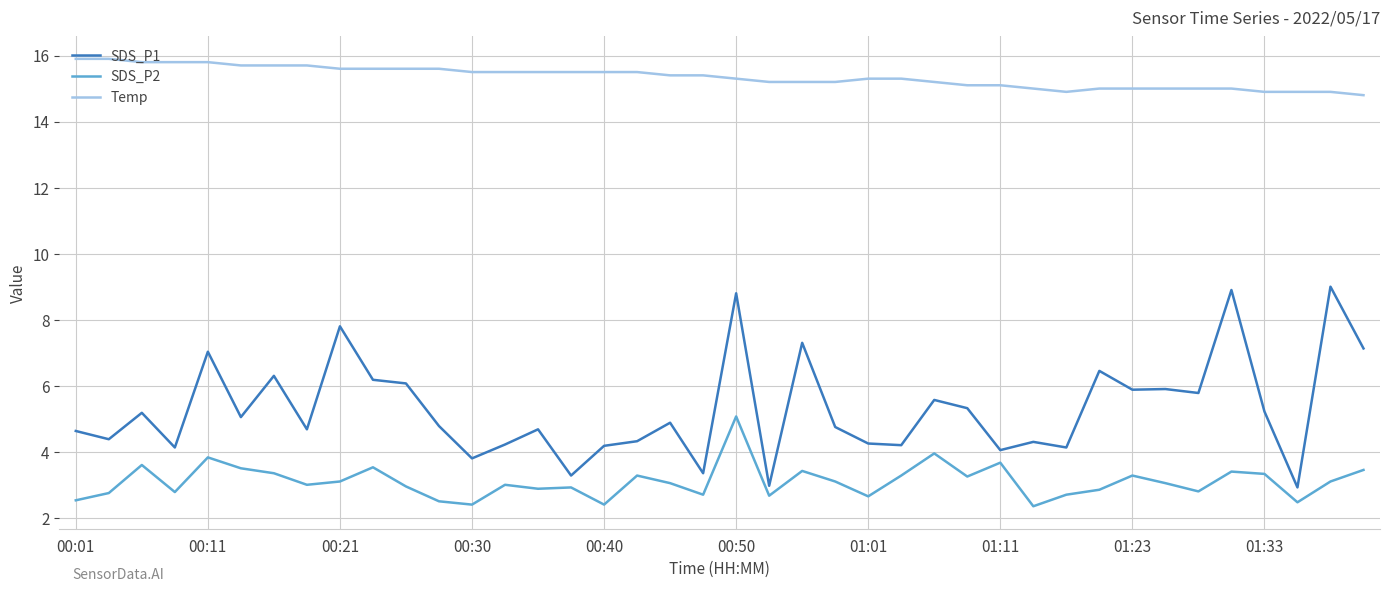

Rank the series by their maximum value, from lowest to highest.

SDS_P2, SDS_P1, Temp